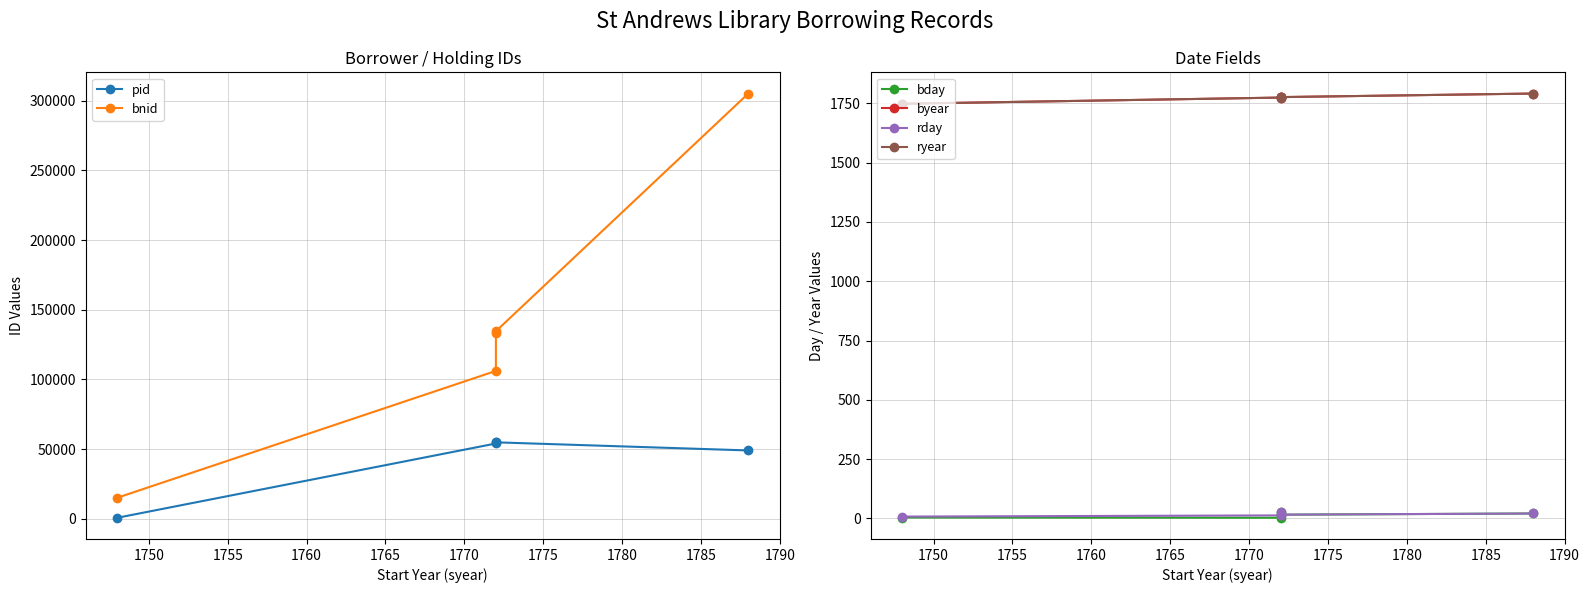

What is the value of the bday point at the 5th from the left?

21